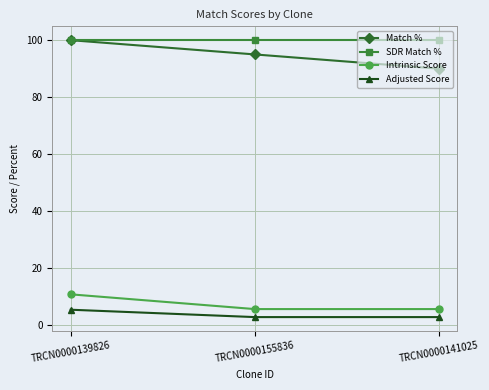

What is the label of the 3rd point from the left?

TRCN0000141025